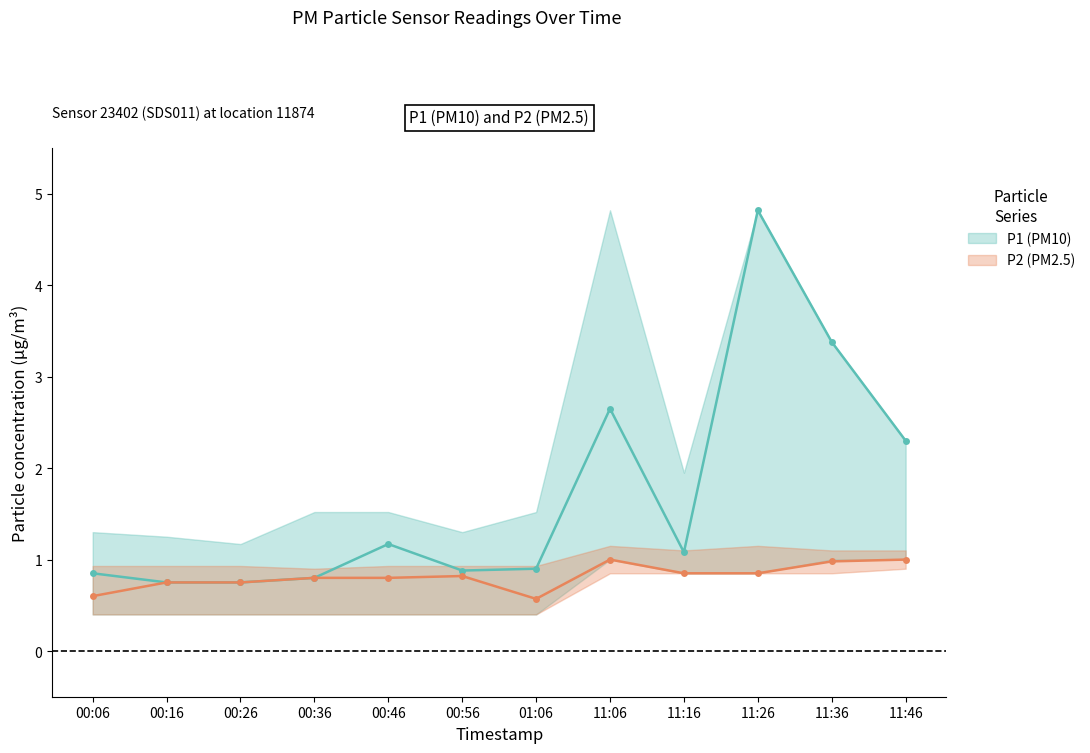

What are all the series names shown in the legend?

P1 (PM10), P2 (PM2.5)